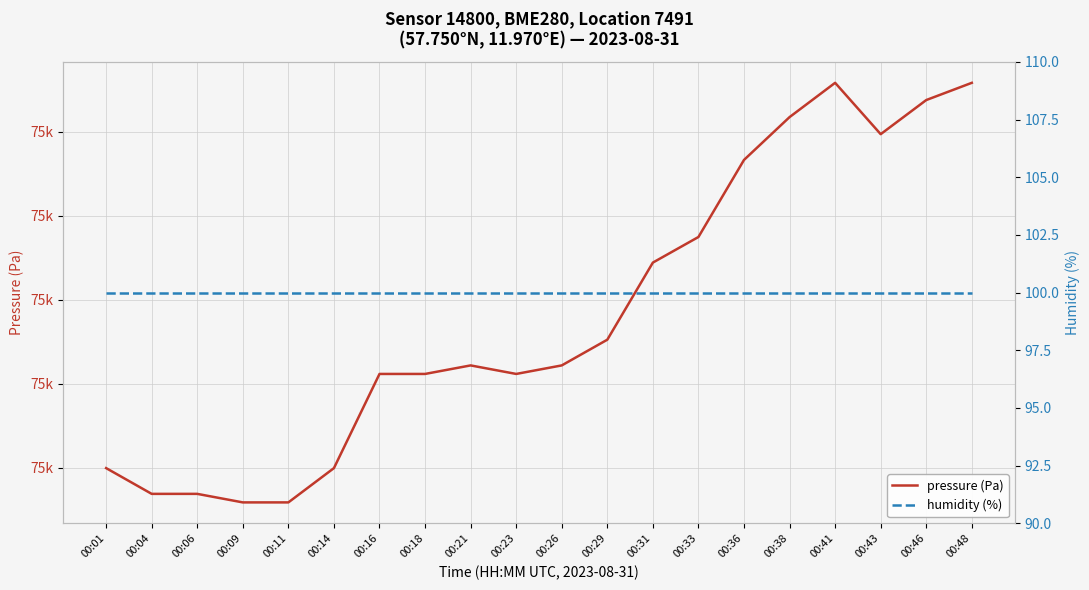

Is the value of humidity (%) at 00:43 greater than the value of pressure (Pa) at 00:04?

No